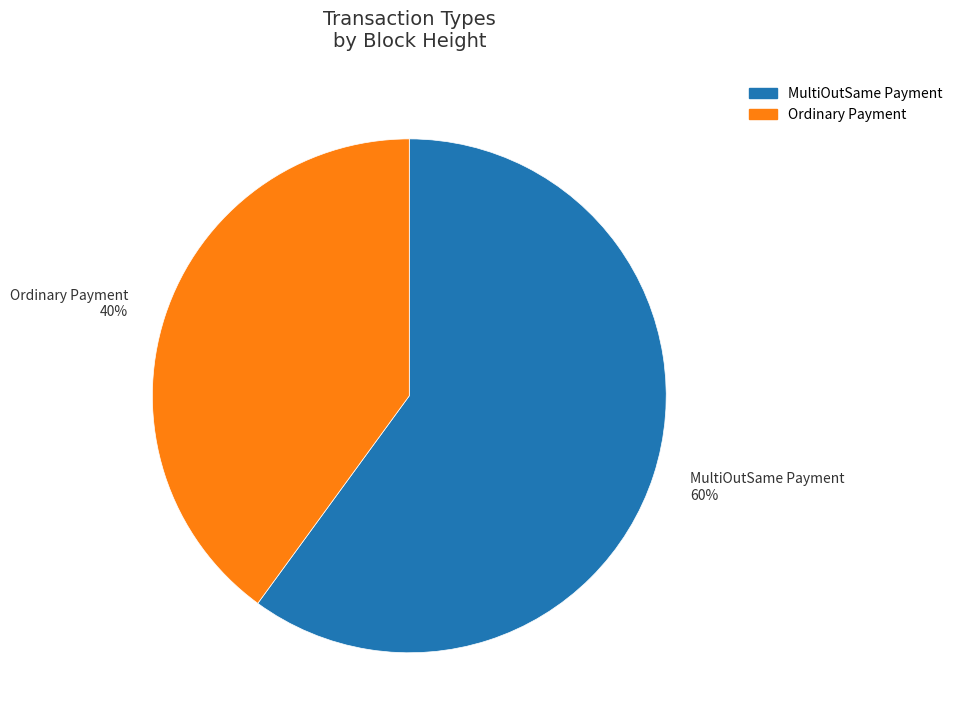

Is it true that Ordinary Payment 40% is 40% of the pie?

True